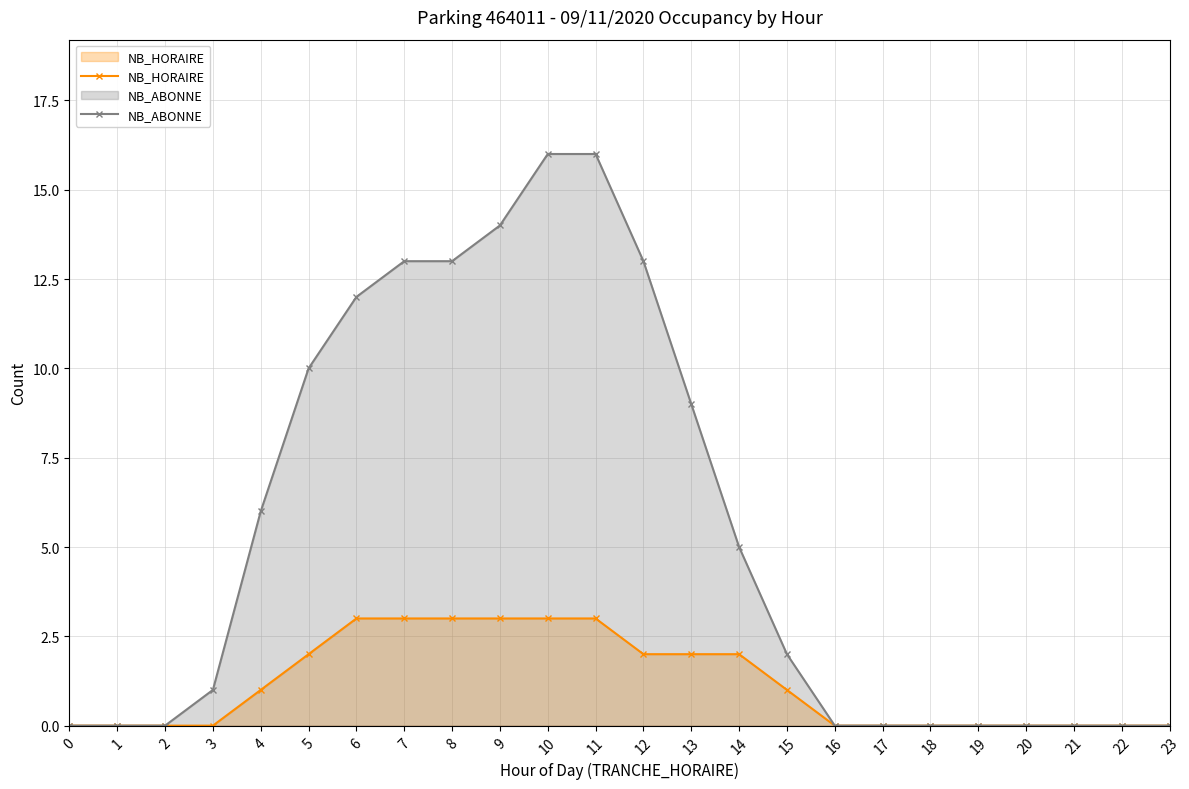

Which series changed the most between 5 and 15?

NB_ABONNE